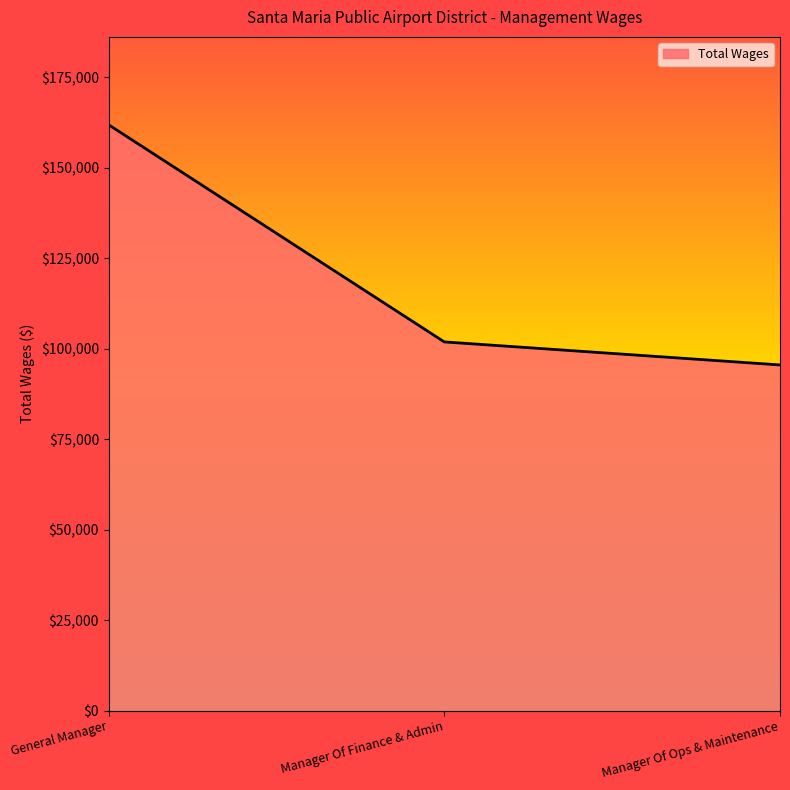

List the labels in order of value, smallest first.

Manager Of Ops & Maintenance, Manager Of Finance & Admin, General Manager